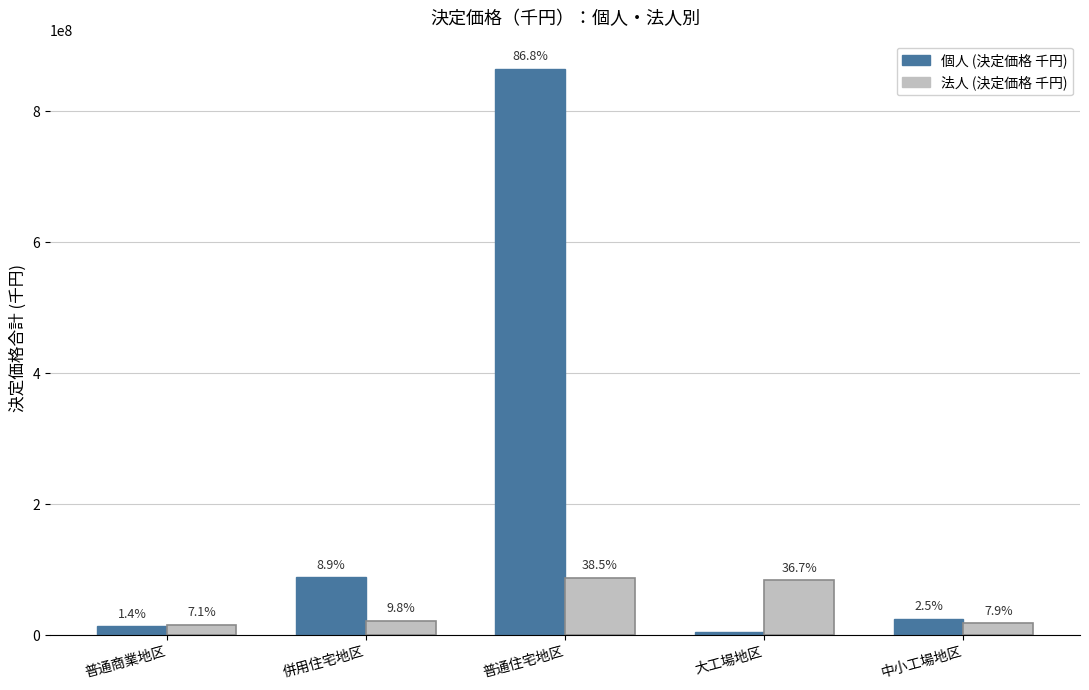

How many bars are there in each group?

2